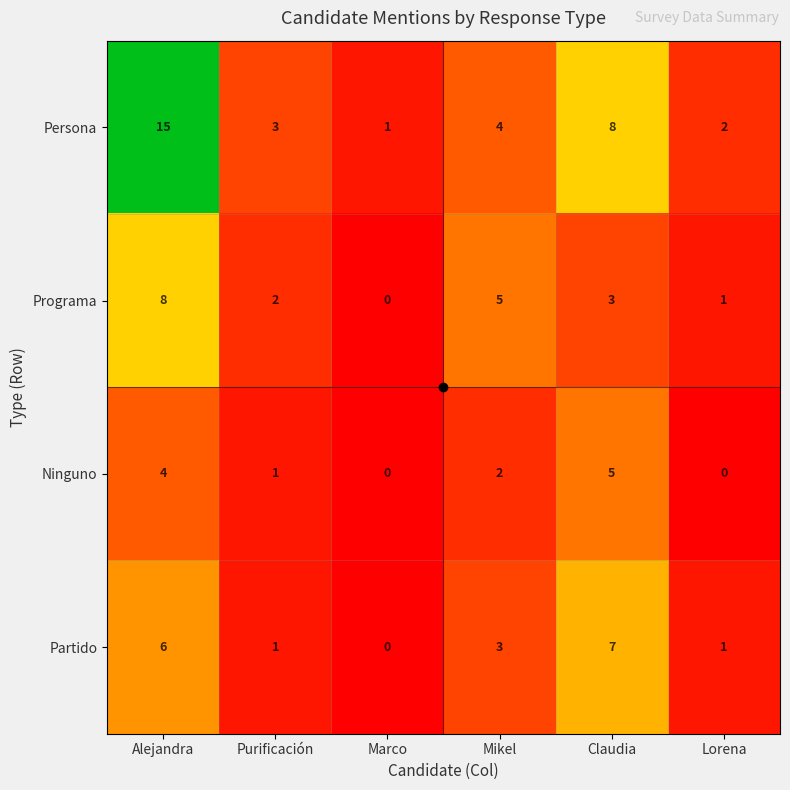

At which category is the sum across all series the highest?

Alejandra